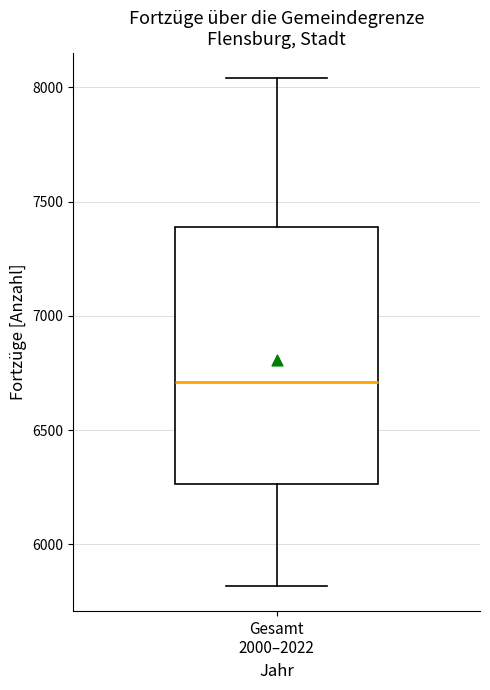

Read this box plot against the y-axis: the position of the median line, the range covered by the box, and the ends of both whiskers. The values are not printed on the chart, so give them approximately, as read against the axis.

median 6700, box 6250 to 7400, whiskers 5800 to 8050